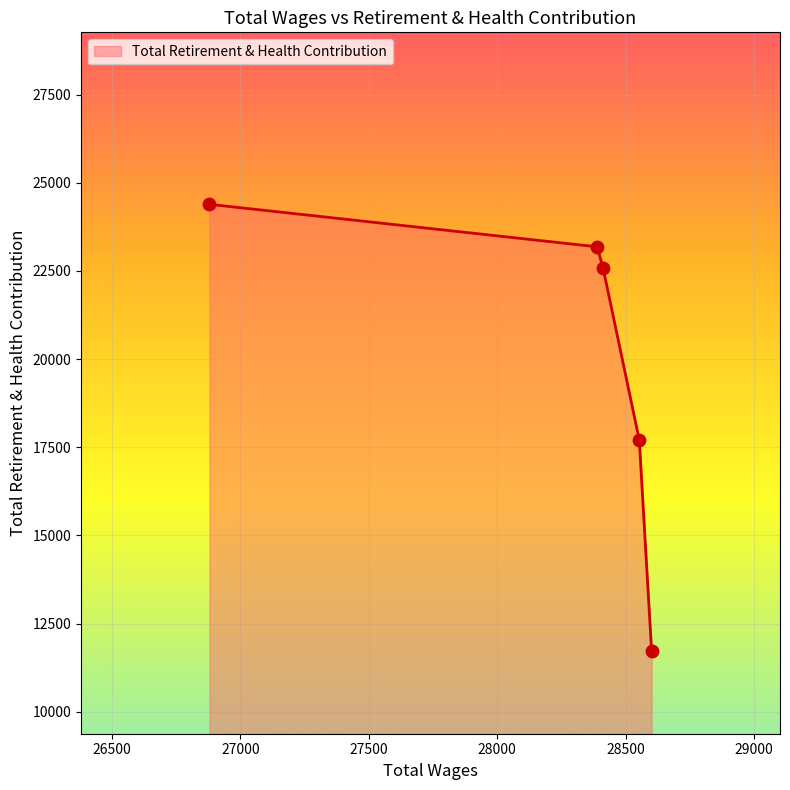

True or false: there are more than 1 points higher than both neighbors.

False